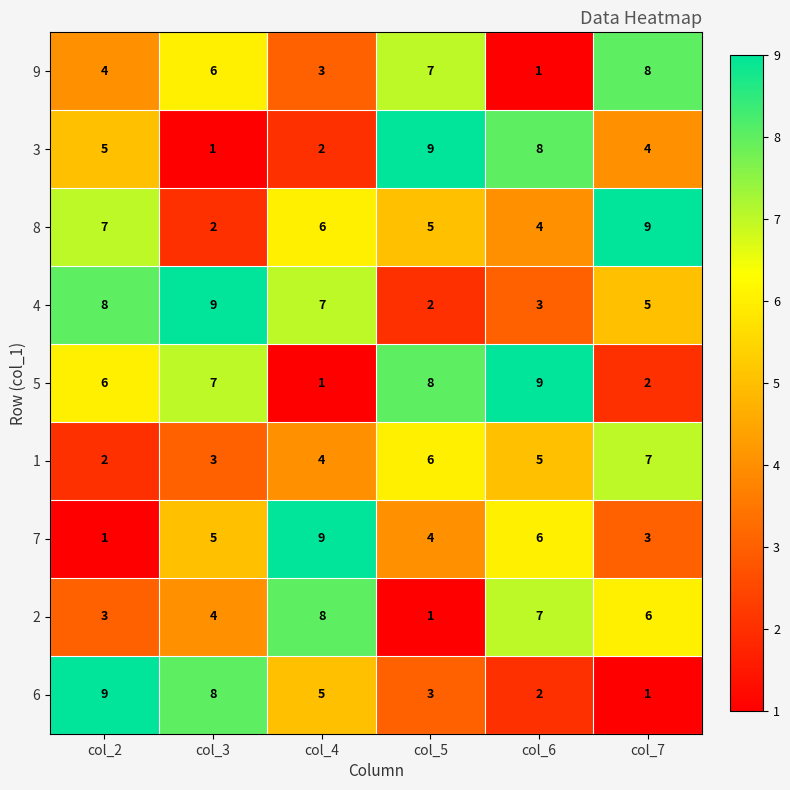

What is the difference between the highest and lowest values at col_7?

8